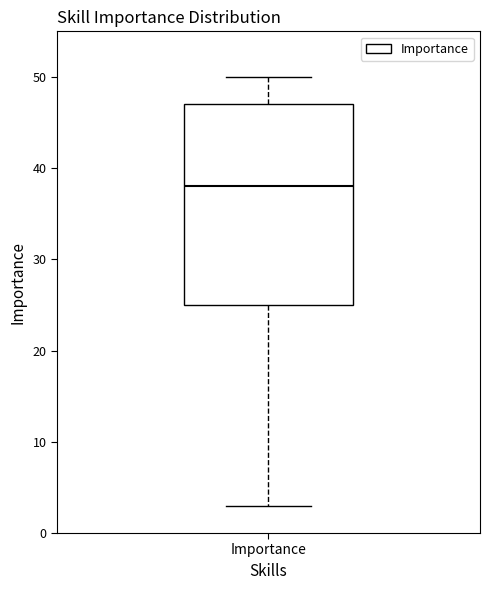

Where is the lower edge of the box for Importance on the y-axis? The values are not printed on the chart, so give them approximately, as read against the axis.

25